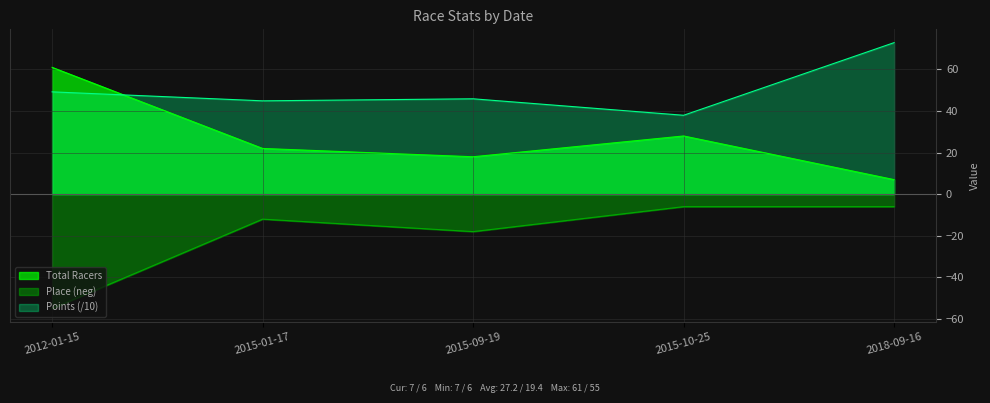

What is the label of the 1st point from the left?

2012-01-15